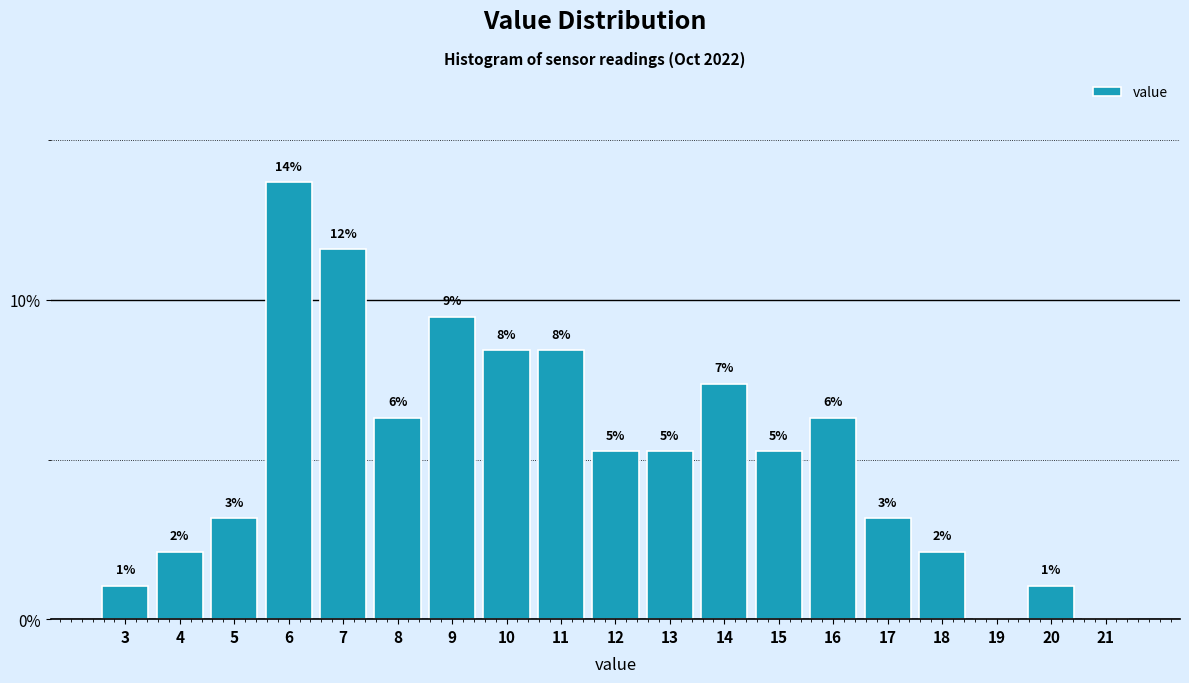

Are the bars horizontal?

No